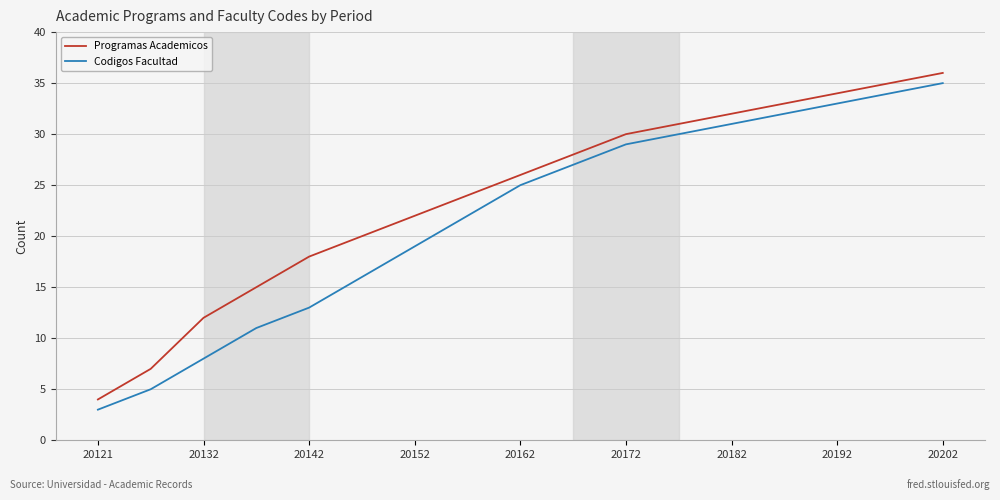

What is the minimum value for Codigos Facultad?

3